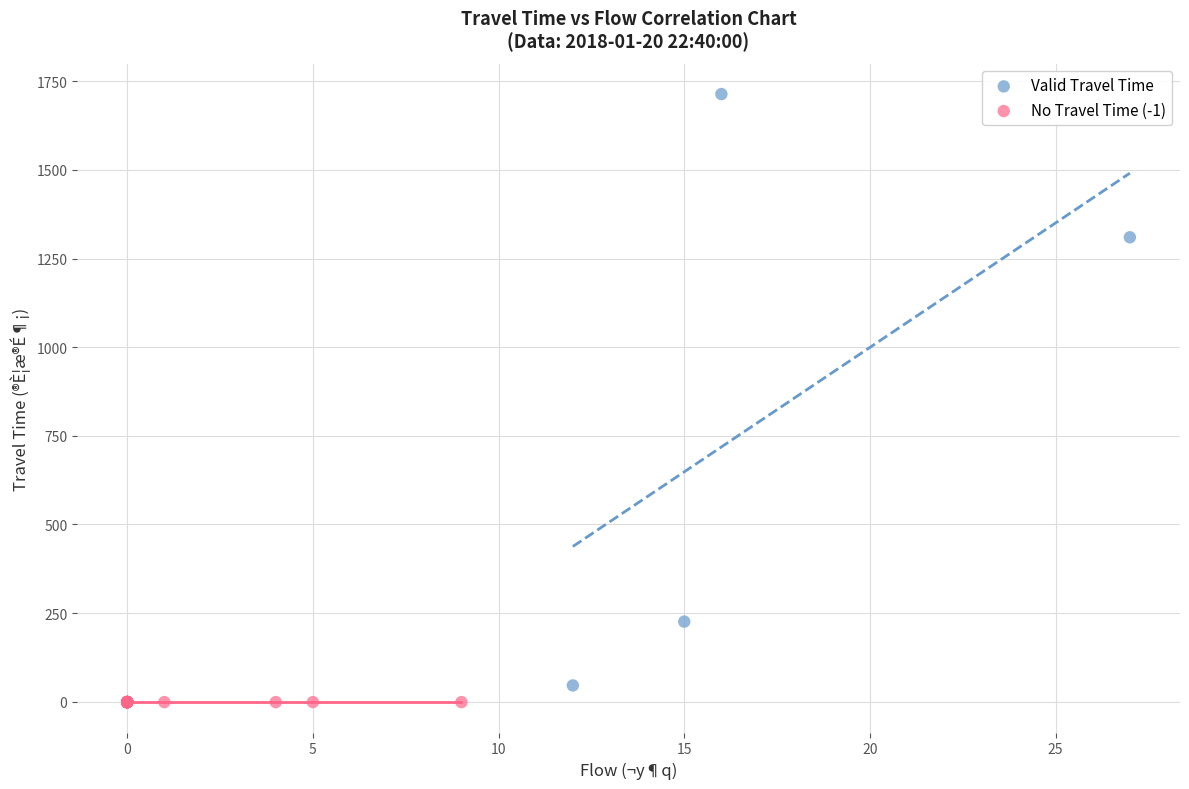

Which series contains the highest Y value?

Valid Travel Time